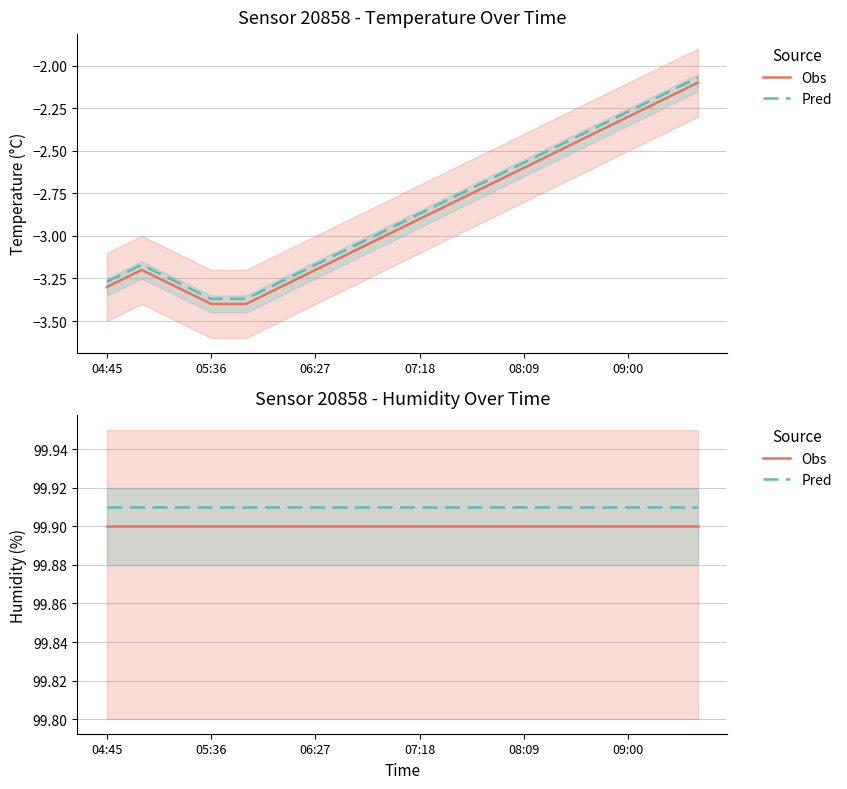

What is the sum of the Obs values at 11 and 08:09?

199.8